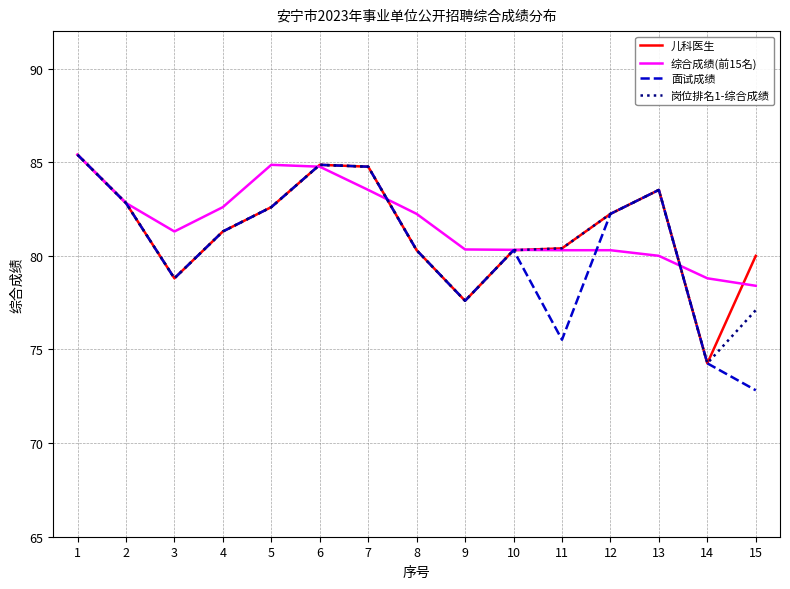

How many values in the 儿科医生 series are below 81?

7